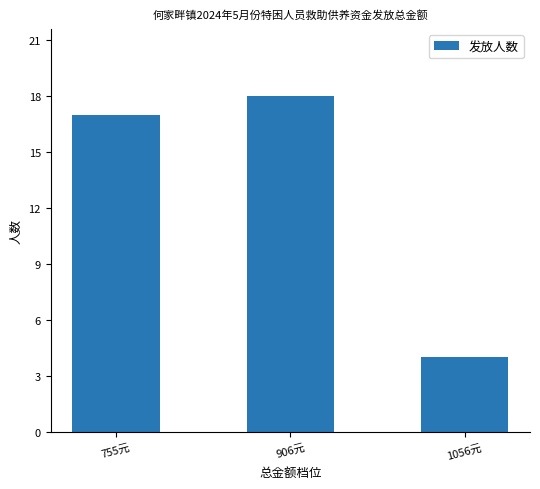

True or false: the data shows 3 at 1056元.

False